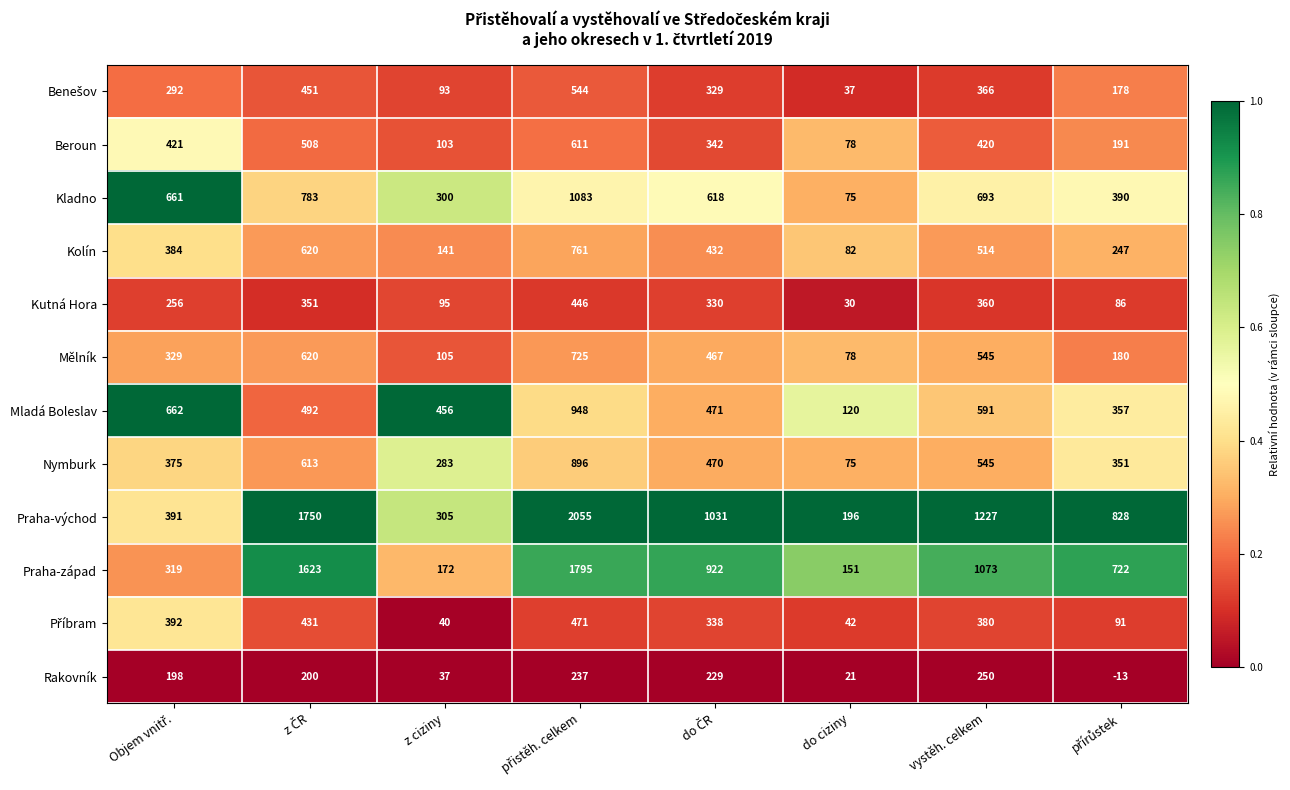

What is the greatest value displayed?

2055